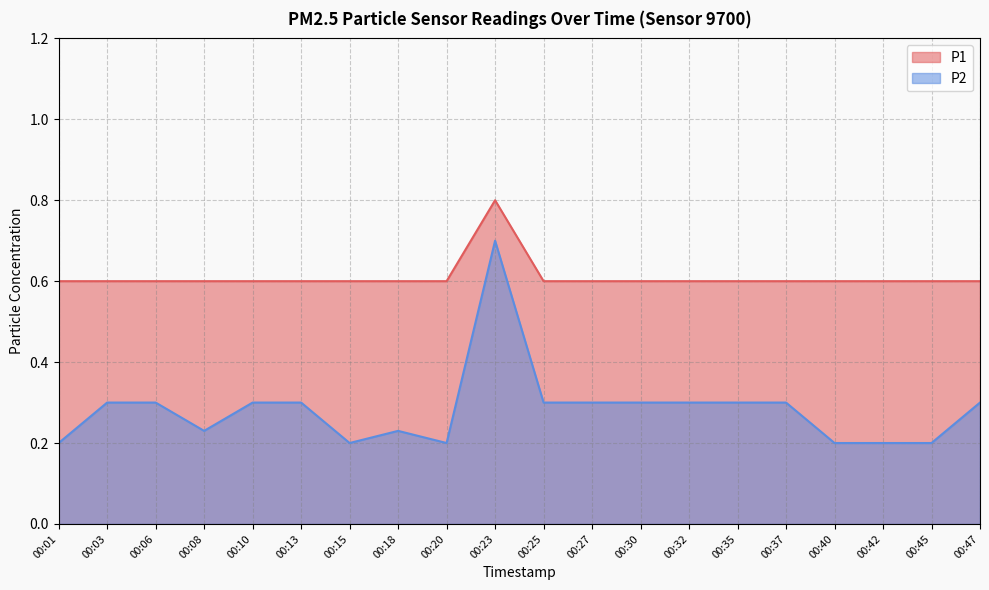

At which label is P2 closest to 0?

00:01